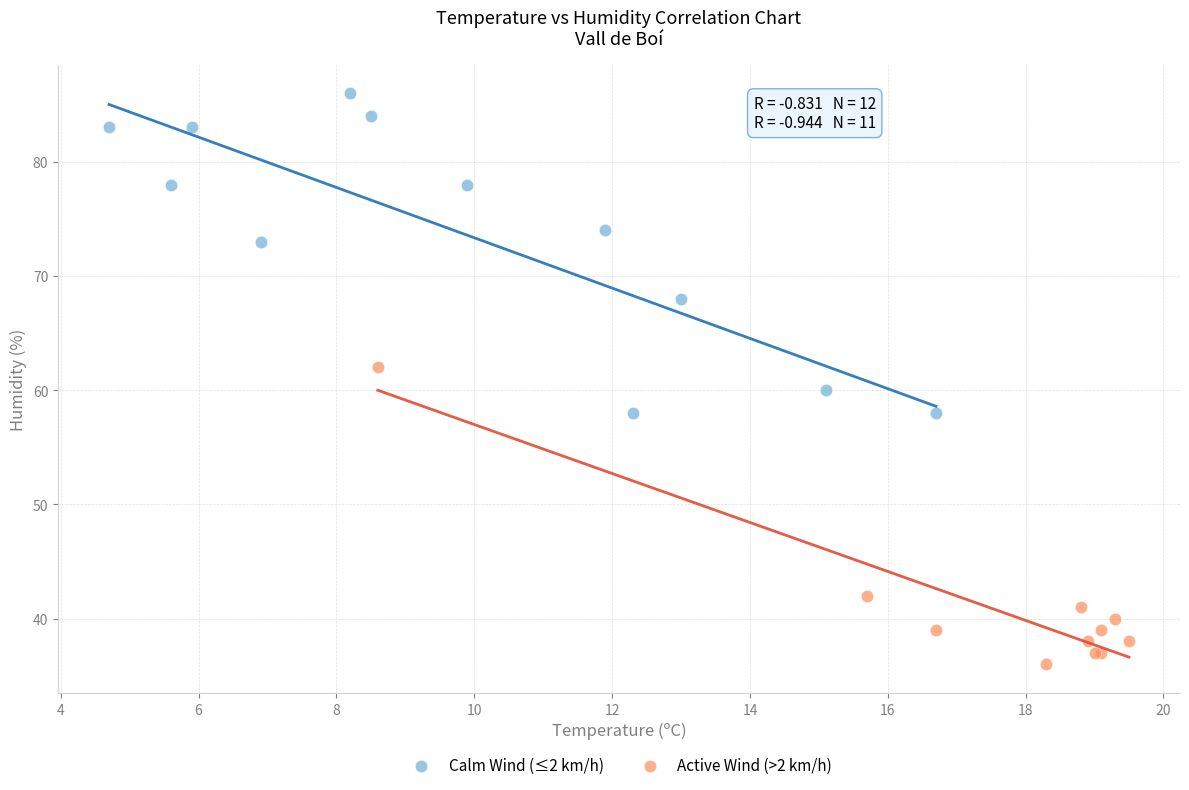

Which series contains the highest Y value?

Calm Wind (≤2 km/h)